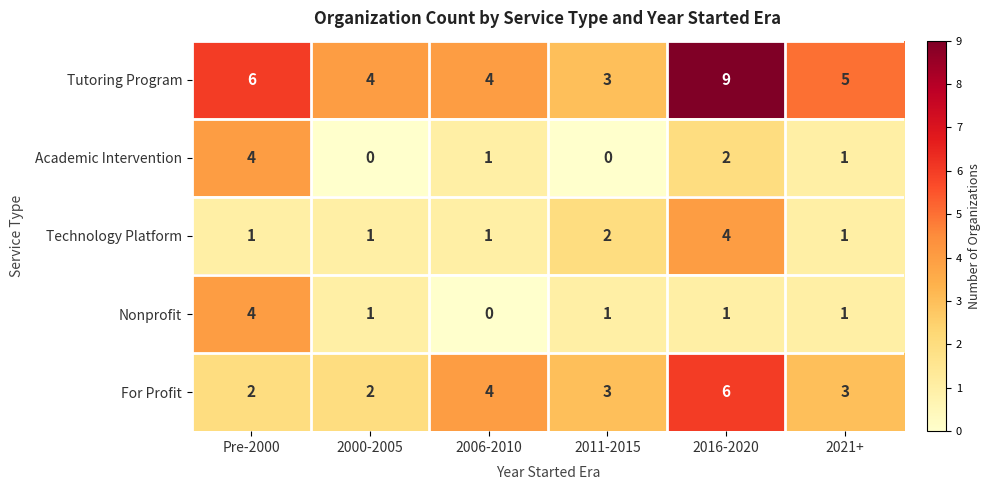

Which series has the largest total across all categories?

Tutoring Program